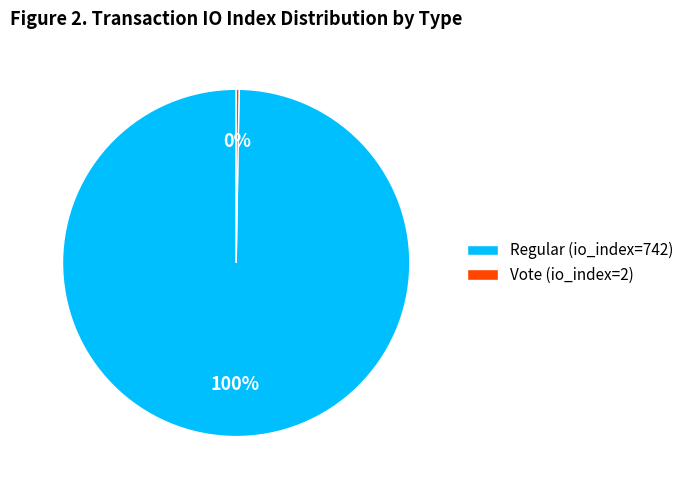

To the nearest percent, what is the average slice percentage?

50%